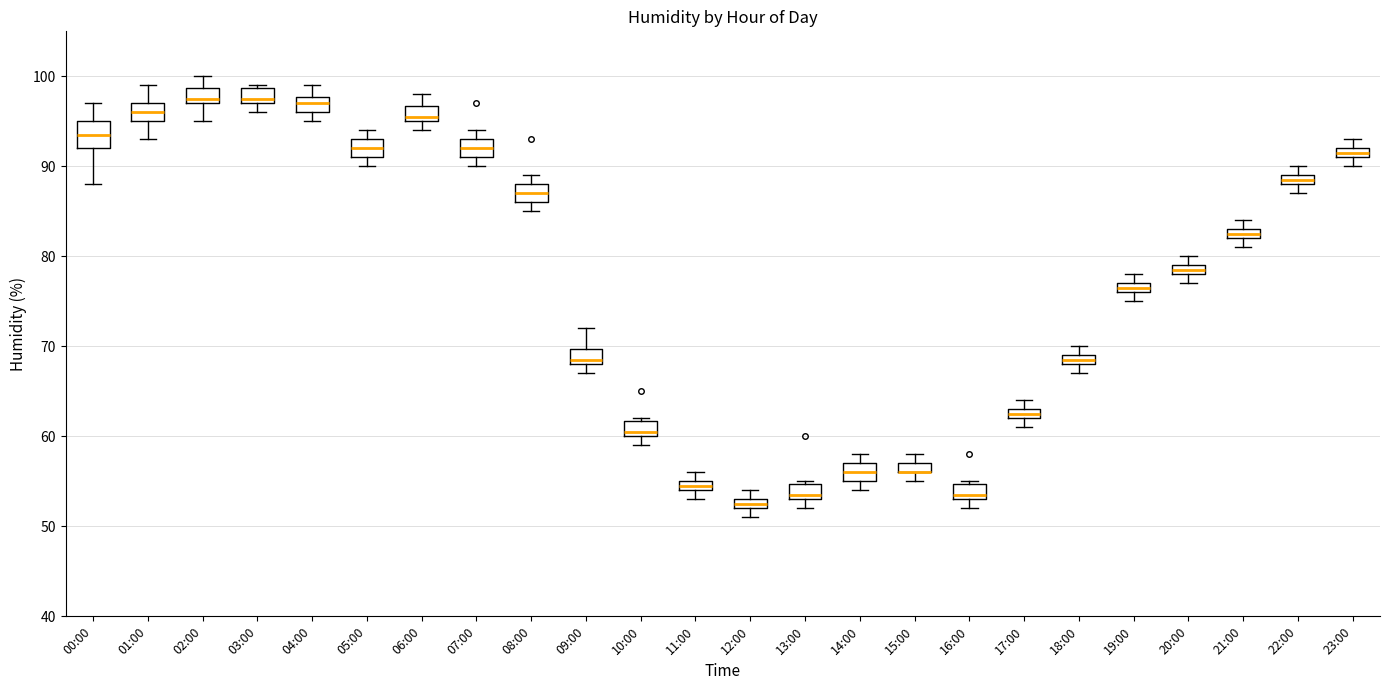

Which box is the tallest, from its lower edge to its upper edge?

00:00